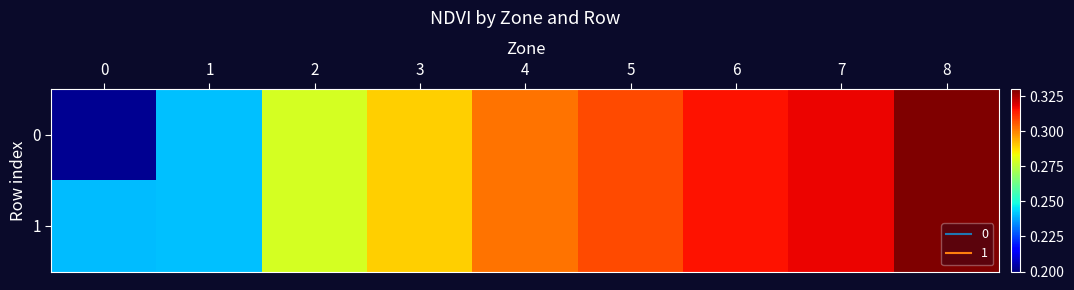

Reading left to right, extract all data points from this chart.

0: 0=0.2	1=0.2	2=0.3	3=0.3	4=0.3	5=0.3	6=0.3	7=0.3	8=0.3
1: 0=0.2	1=0.2	2=0.3	3=0.3	4=0.3	5=0.3	6=0.3	7=0.3	8=0.3